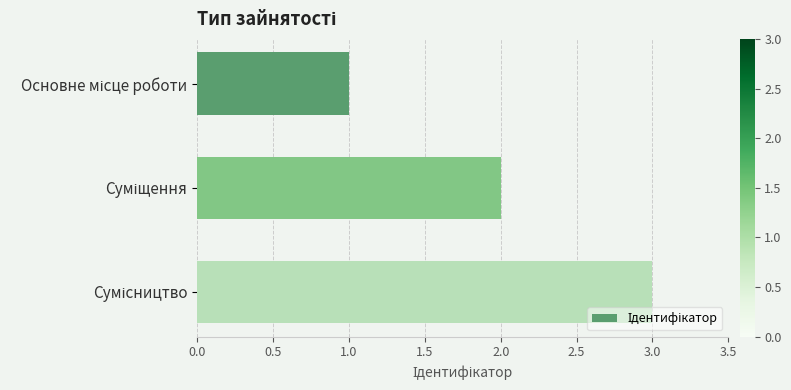

What is the sum of all values?

6